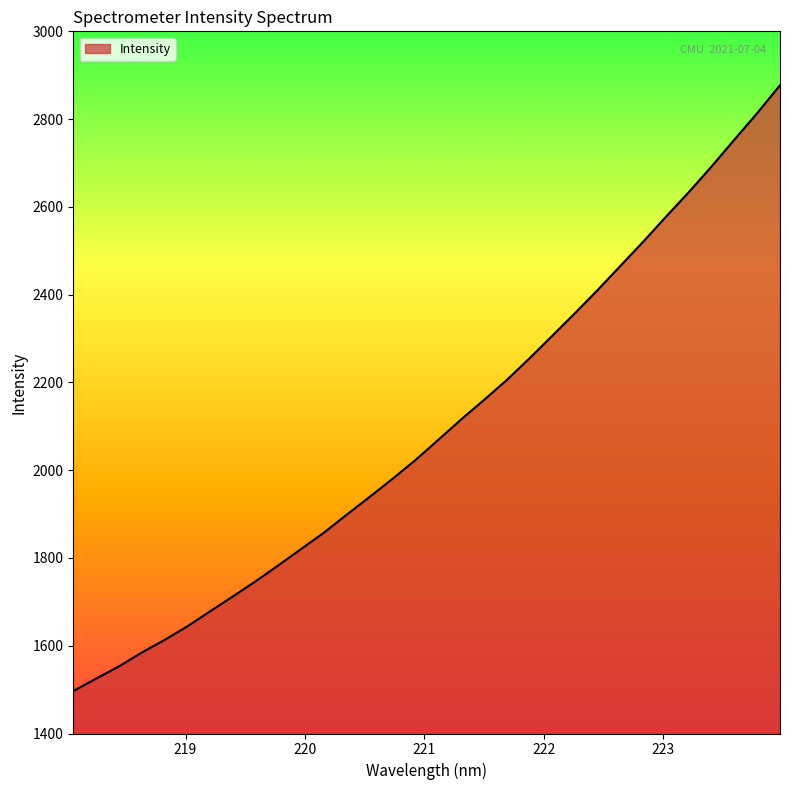

What is the greatest value displayed?

2877.1